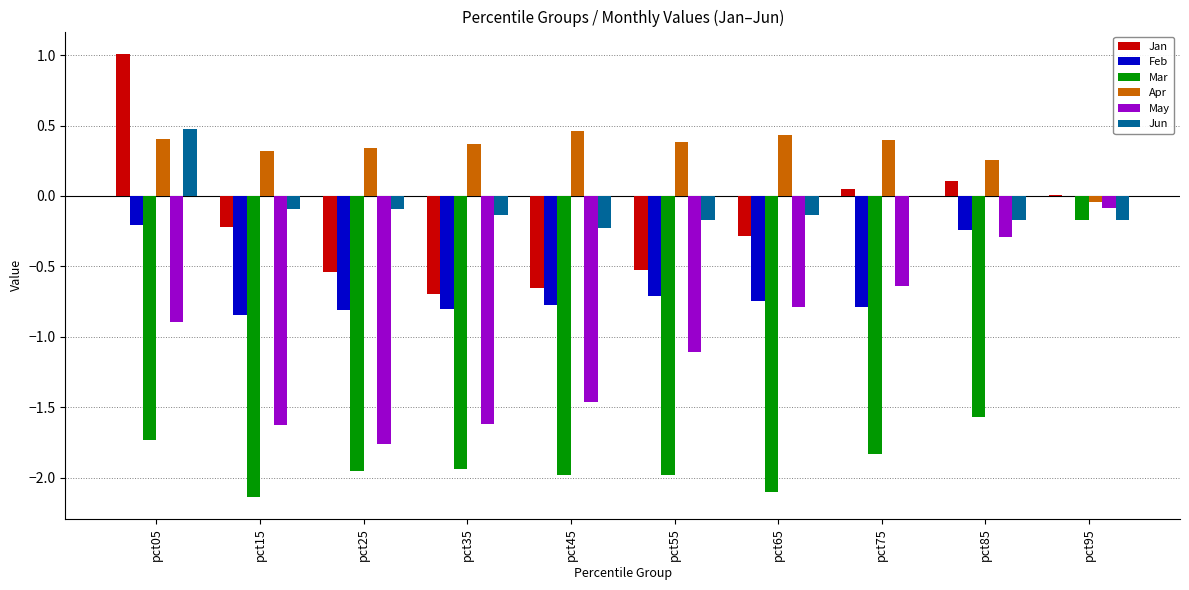

How many distinct data groups are displayed?

6